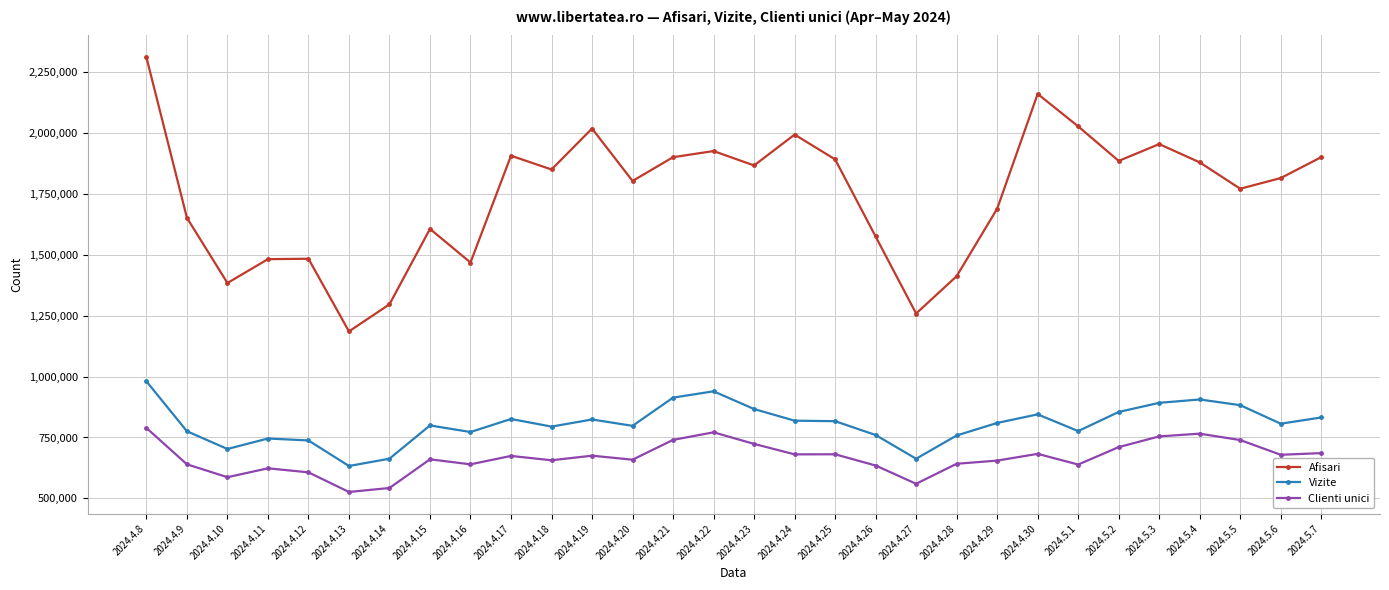

What are all the series names shown in the legend?

Afisari, Vizite, Clienti unici